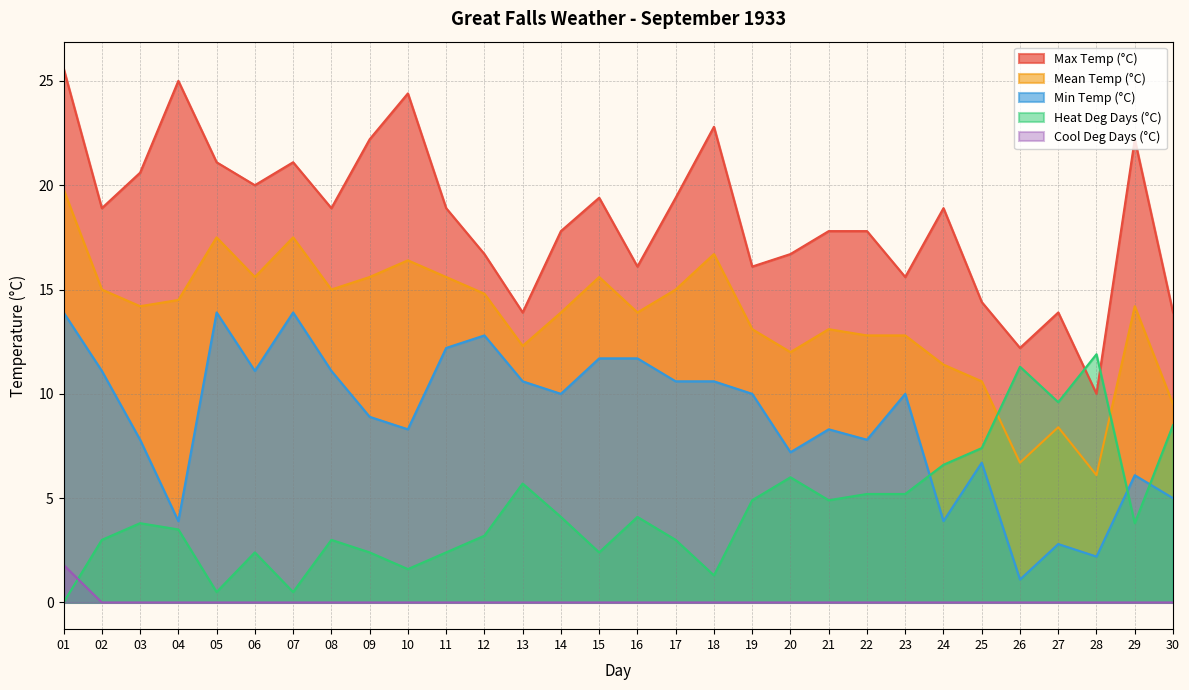

At which label does Mean Temp (°C) reach its peak?

01